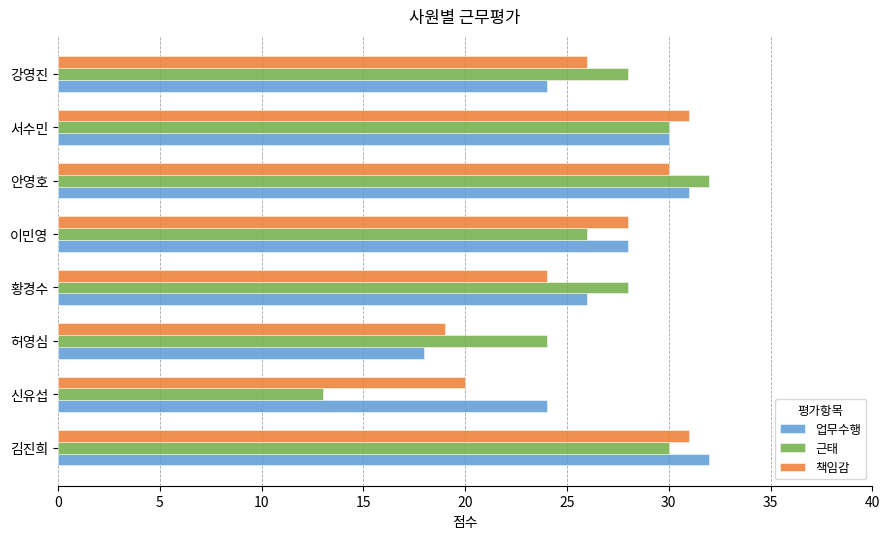

At how many categories does at least one series exceed 16?

8